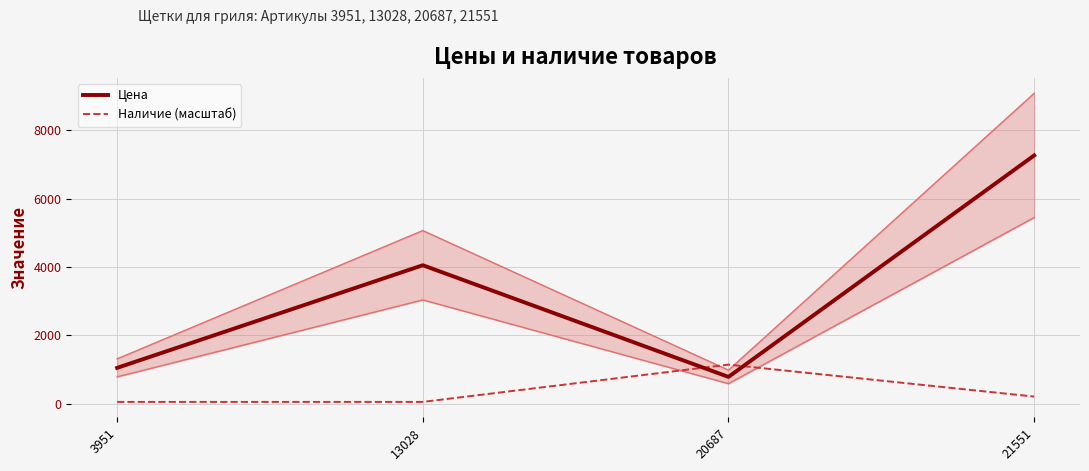

The value of Наличие (масштаб) at 3951 is 23.0. True or false?

False